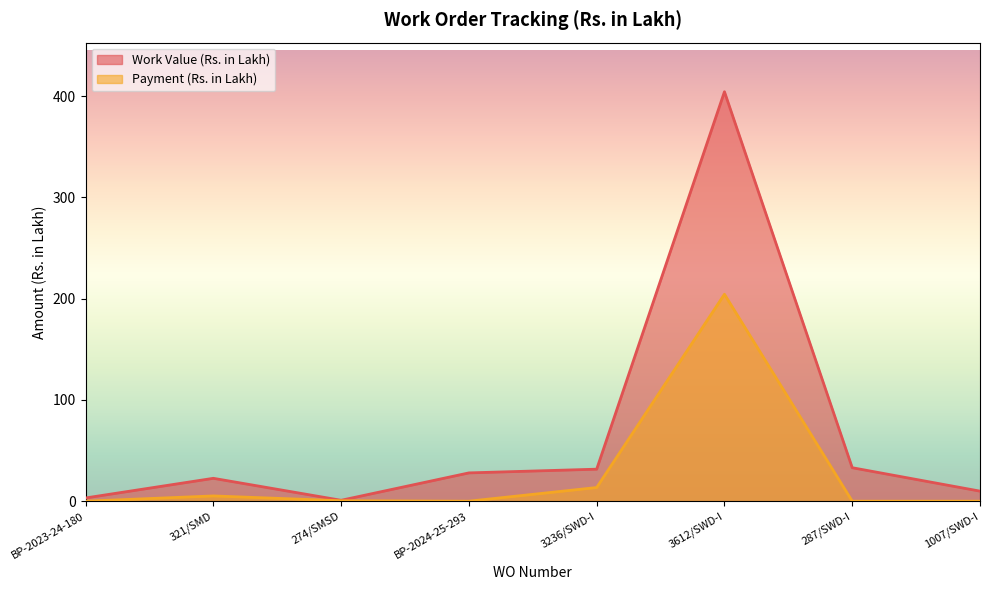

Is the value of Work Value (Rs. in Lakh) at 1007/SWD-I greater than the value of Payment (Rs. in Lakh) at 1007/SWD-I?

Yes